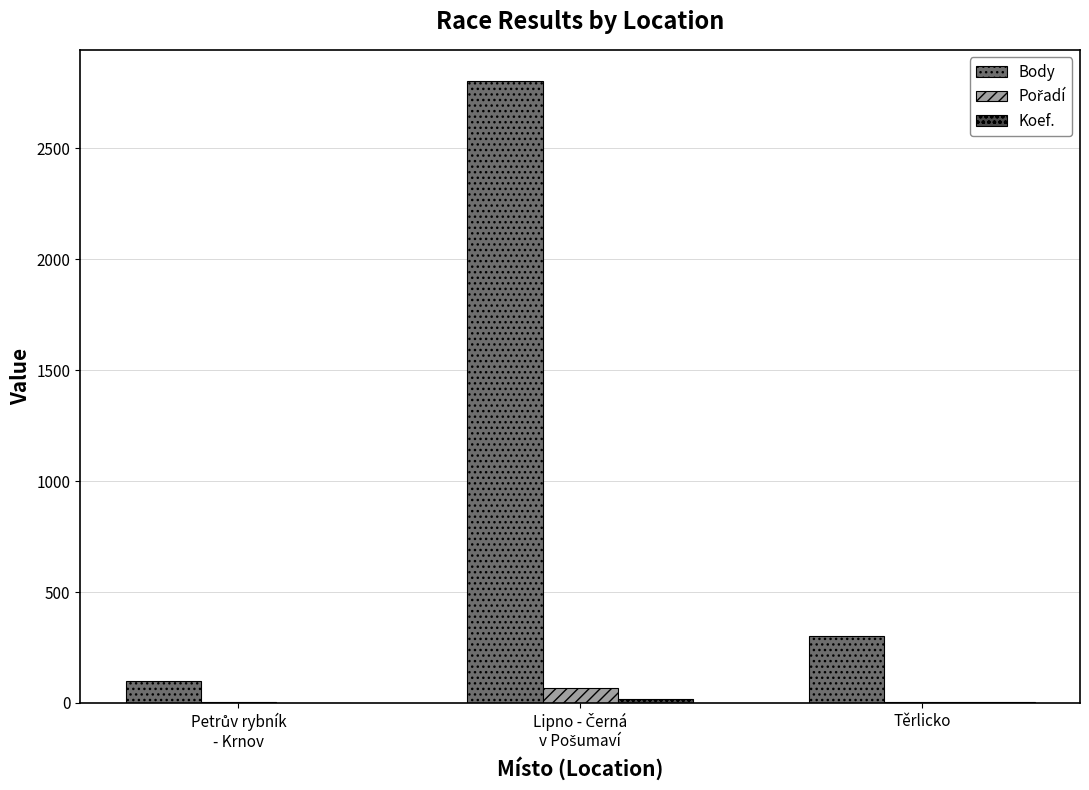

What is the maximum value shown in the chart?

2803